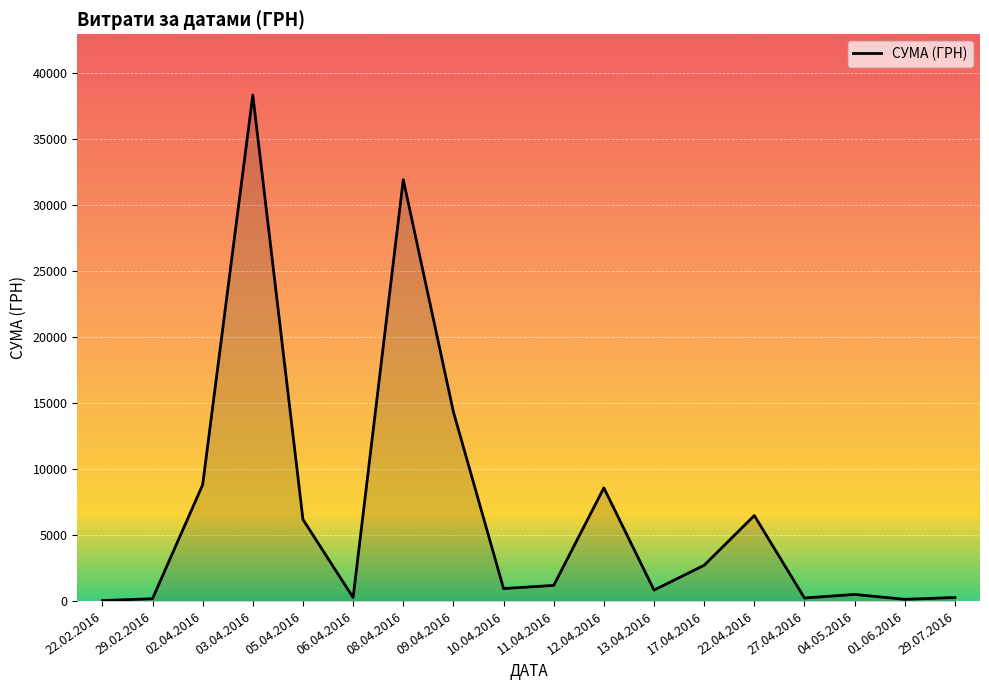

Is it true that the value at 22.04.2016 is 6472.4?

True